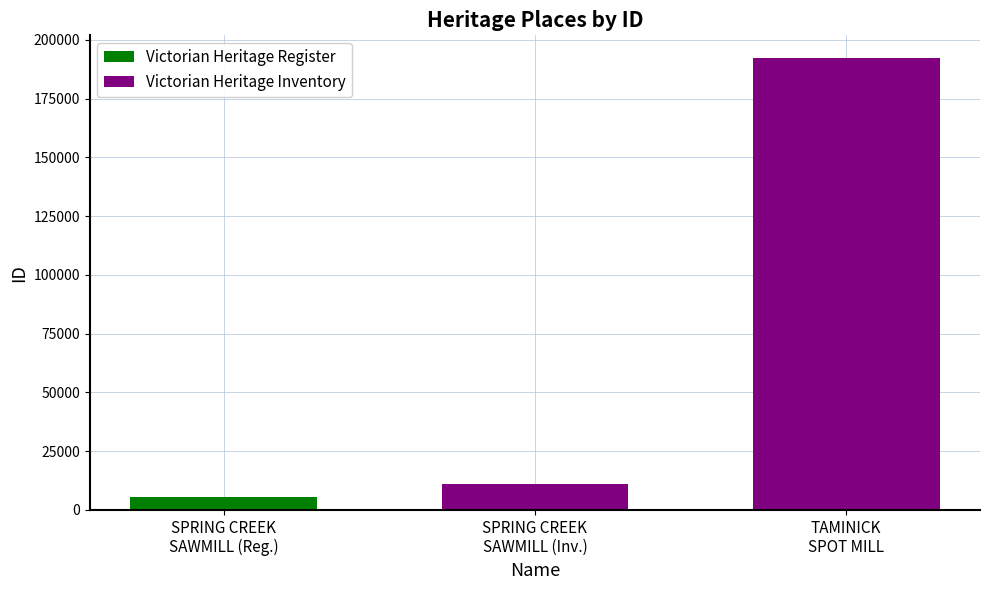

Which category has the lowest value across all series?

SPRING CREEK
SAWMILL (Reg.)